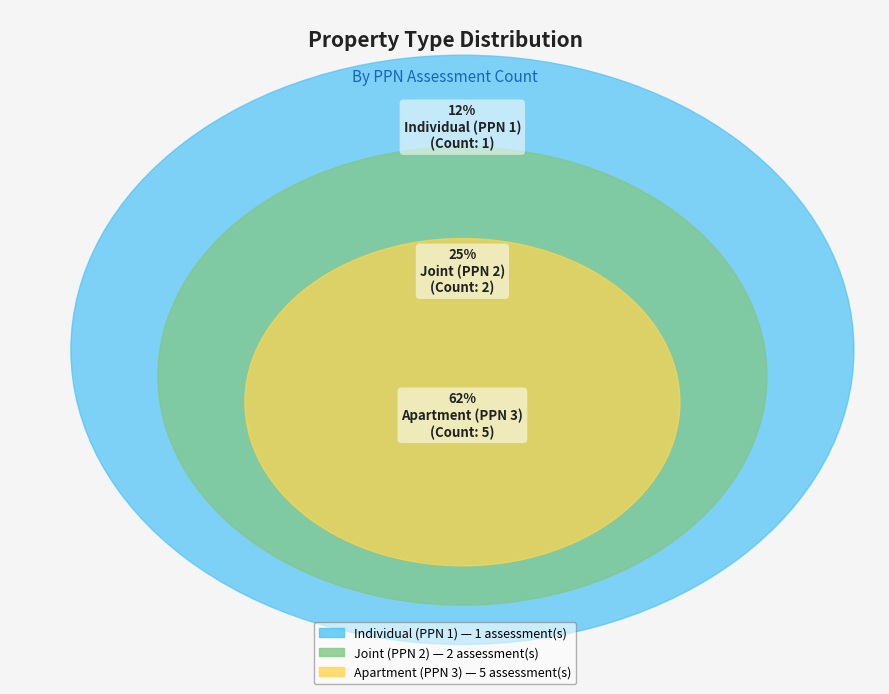

Between Apartment (PPN 3) and Joint (PPN 2), which is larger?

Apartment (PPN 3)